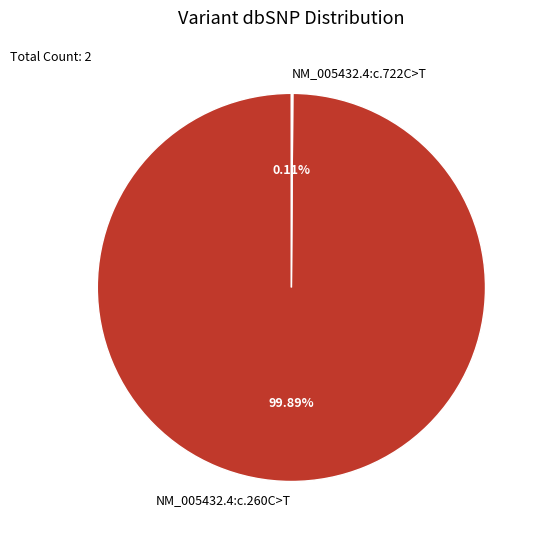

Is there any slice that represents more than half of the pie?

Yes